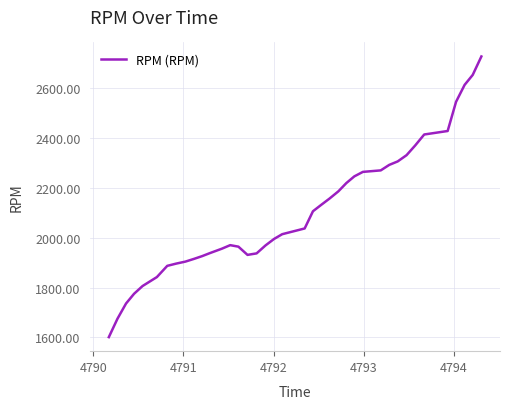

What is the sum of all values?

84199